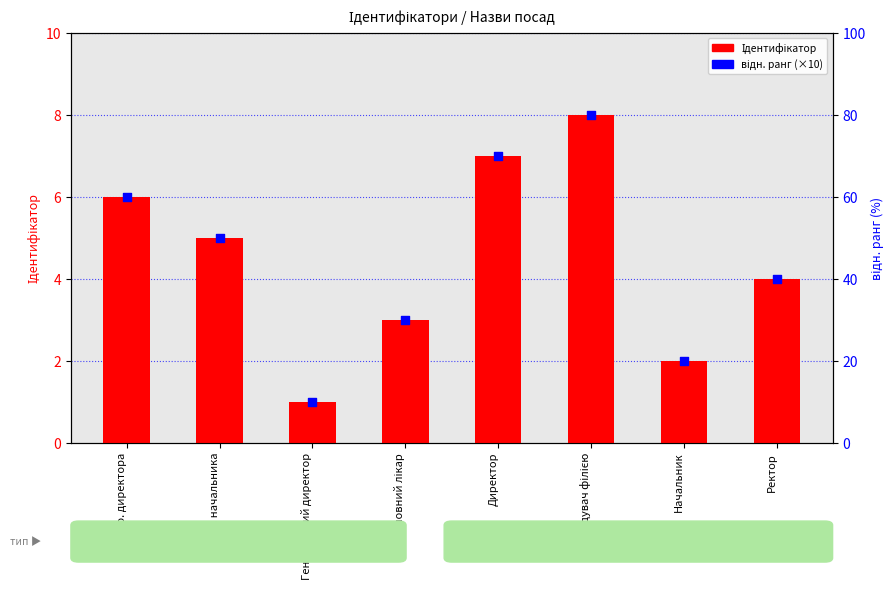

What is the total value across all series at В.о. директора?

66